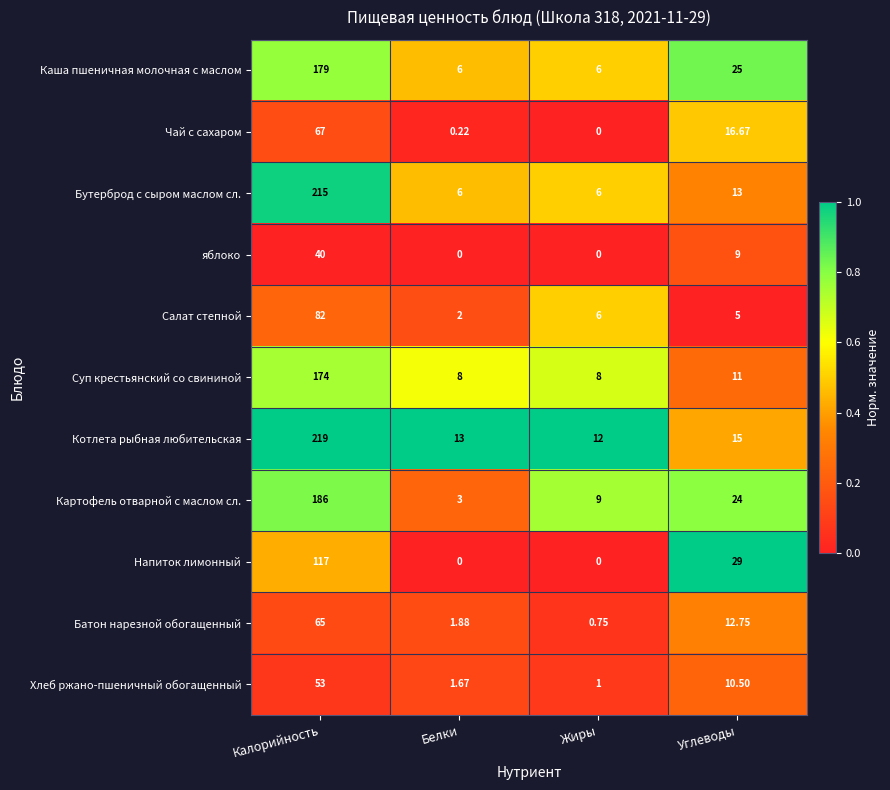

Which series has the widest spread of values?

Бутерброд с сыром маслом сл.